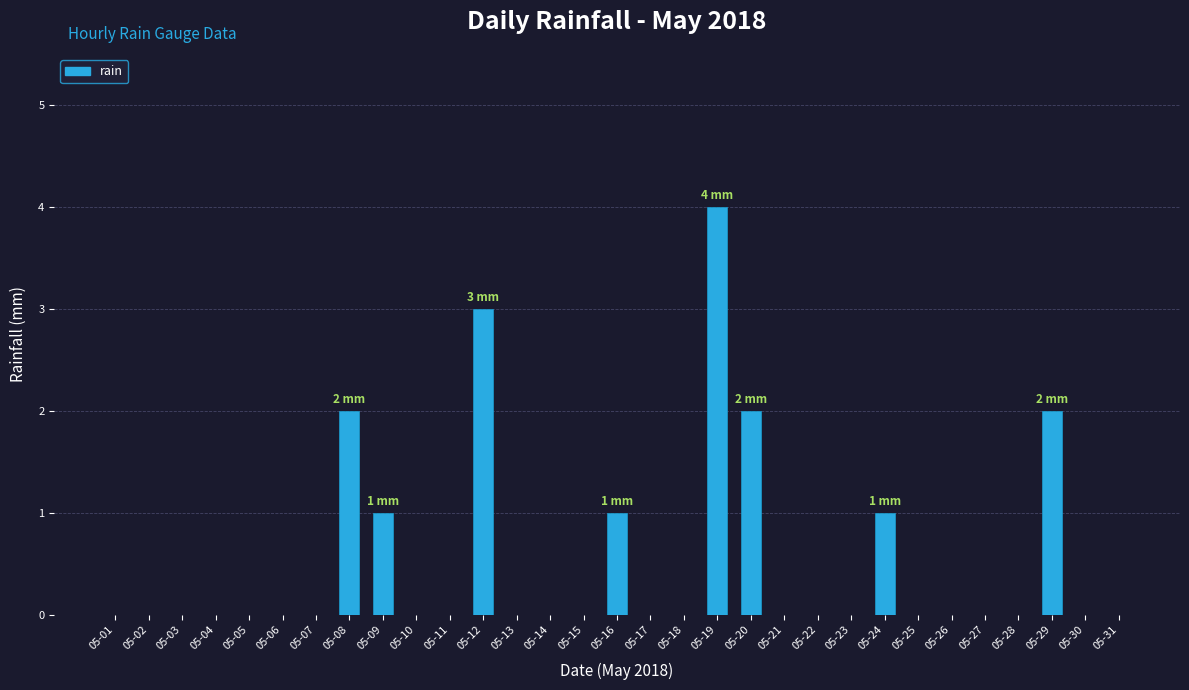

How many distinct data groups are displayed?

1